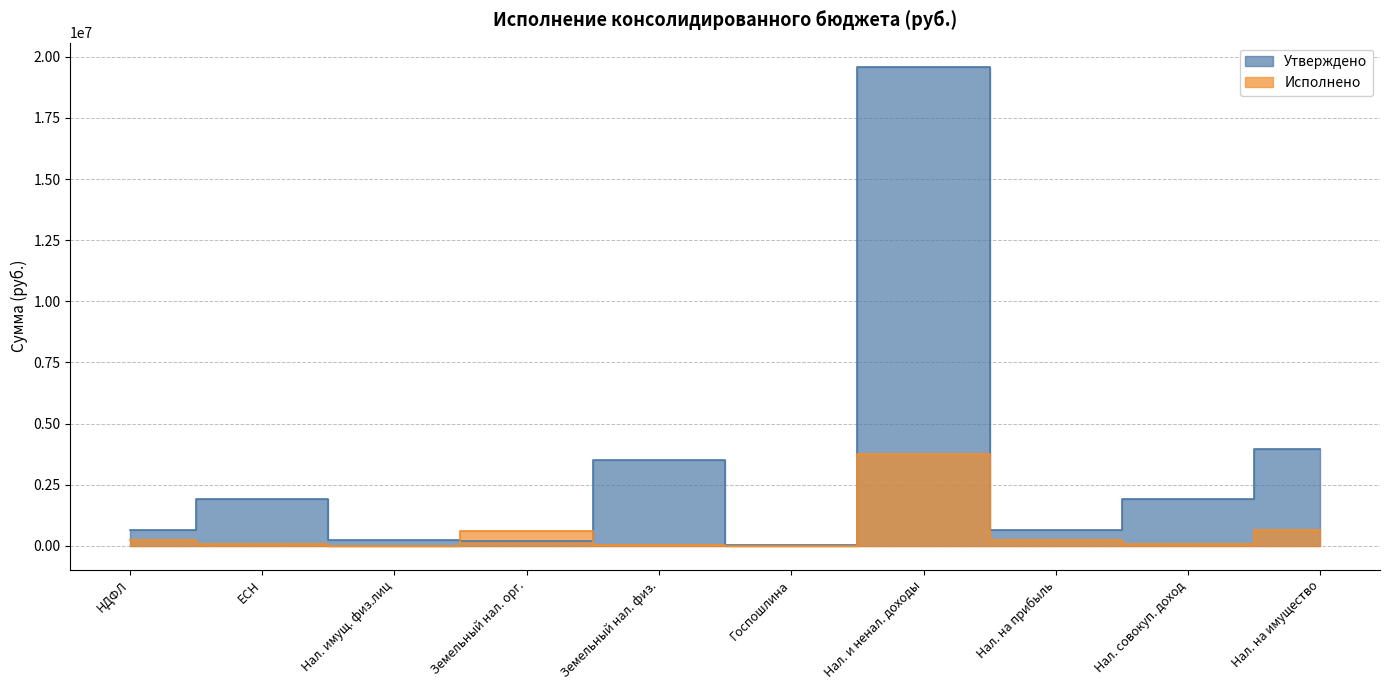

What is the difference between the Утверждено values at Нал. имущ. физ.лиц and ЕСН?

1650400.0